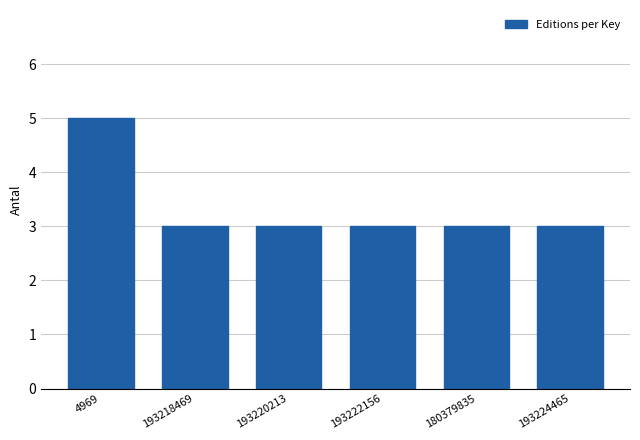

Reading left to right, list all the values displayed in this chart.

4969=5	193218469=3	193220213=3	193222156=3	180379835=3	193224465=3